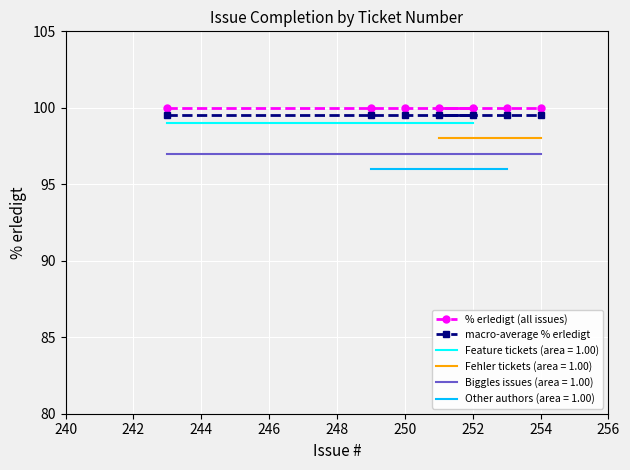

Reading left to right, transcribe all the data shown in this chart.

% erledigt (all issues): 100.0	100.0	100.0	100.0	100.0	100.0	100.0
macro-average % erledigt: 99.5	99.5	99.5	99.5	99.5	99.5	99.5